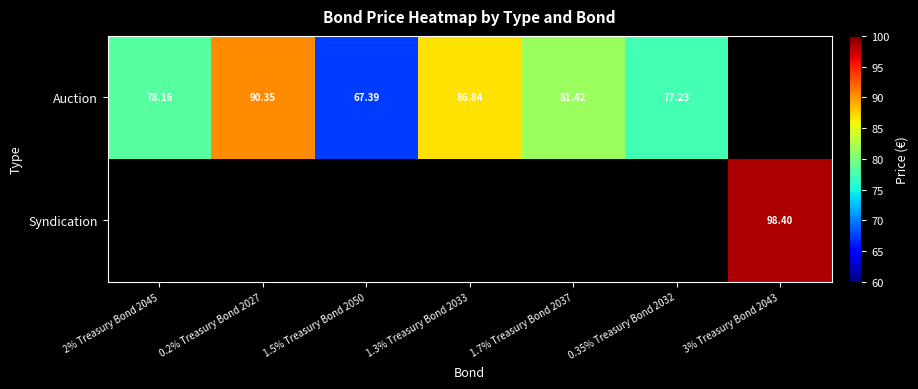

Which has a higher value, 2% Treasury Bond 2045 or 0.2% Treasury Bond 2027?

0.2% Treasury Bond 2027